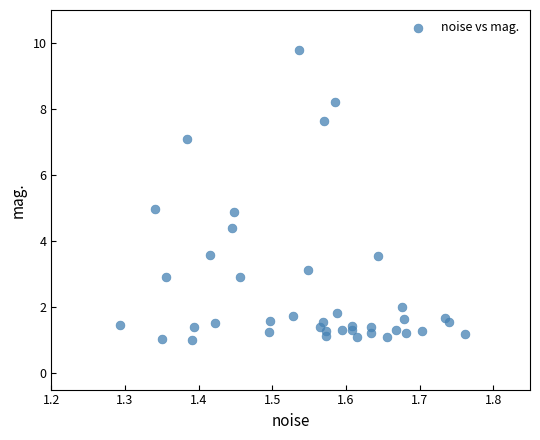

What is the range of Y values (max minus min)?

8.8